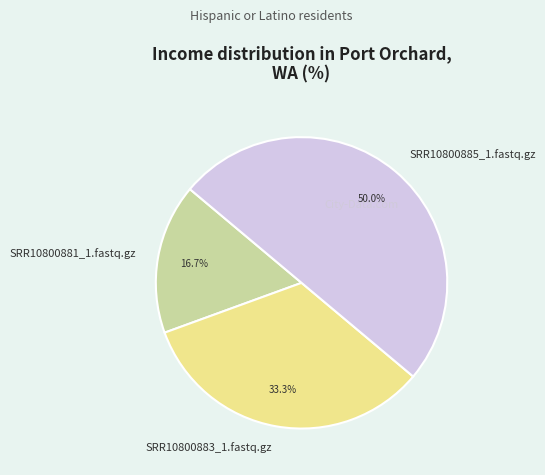

Which has a higher value, SRR10800883_1.fastq.gz or SRR10800881_1.fastq.gz?

SRR10800883_1.fastq.gz